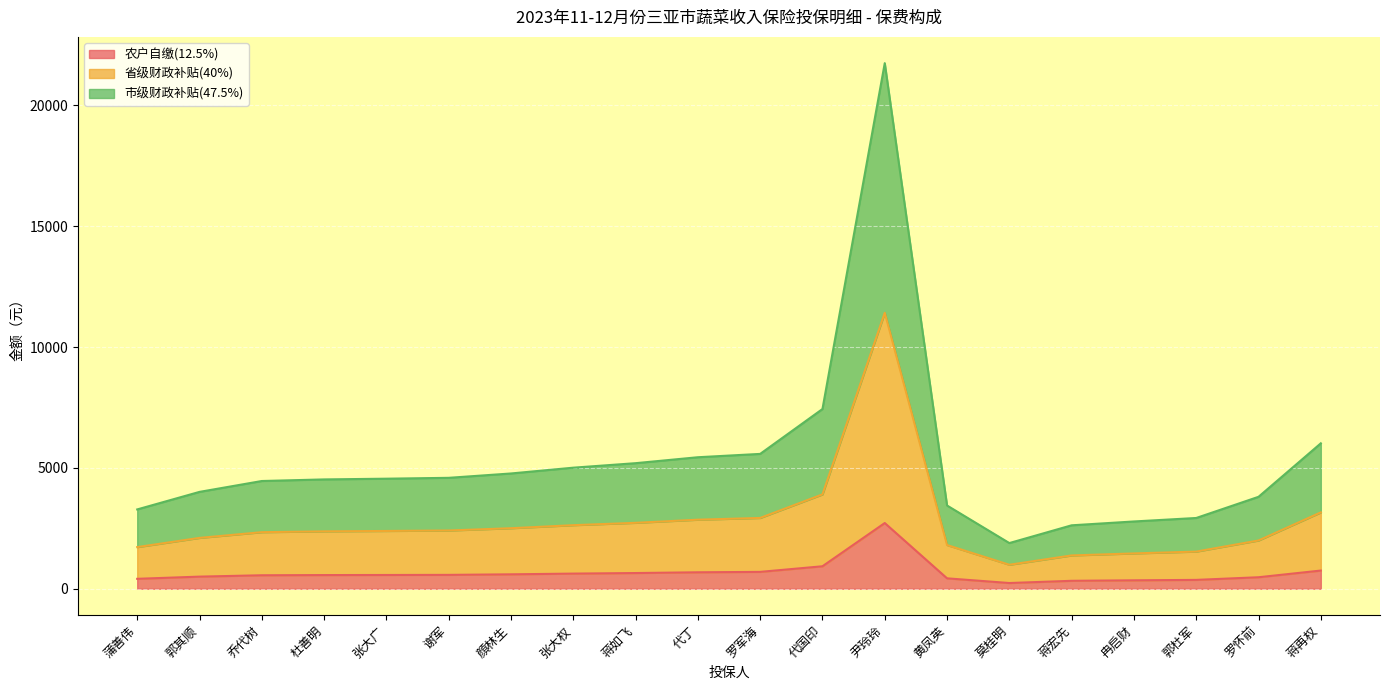

Which series changed the most between 张大广 and 蒋宏先?

市级财政补贴(47.5%)